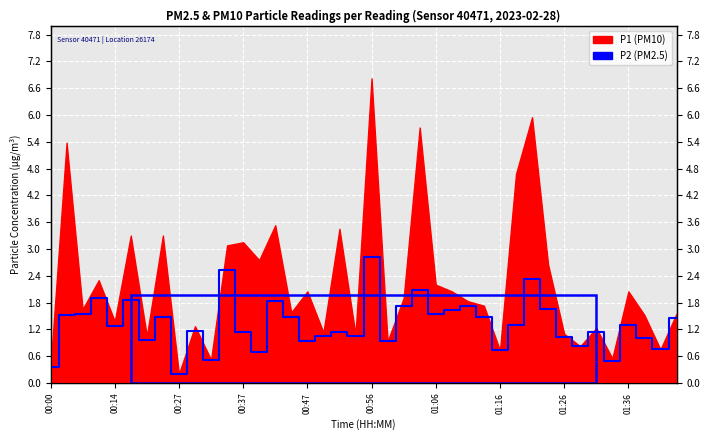

The value at 27 is 1.5. True or false?

True